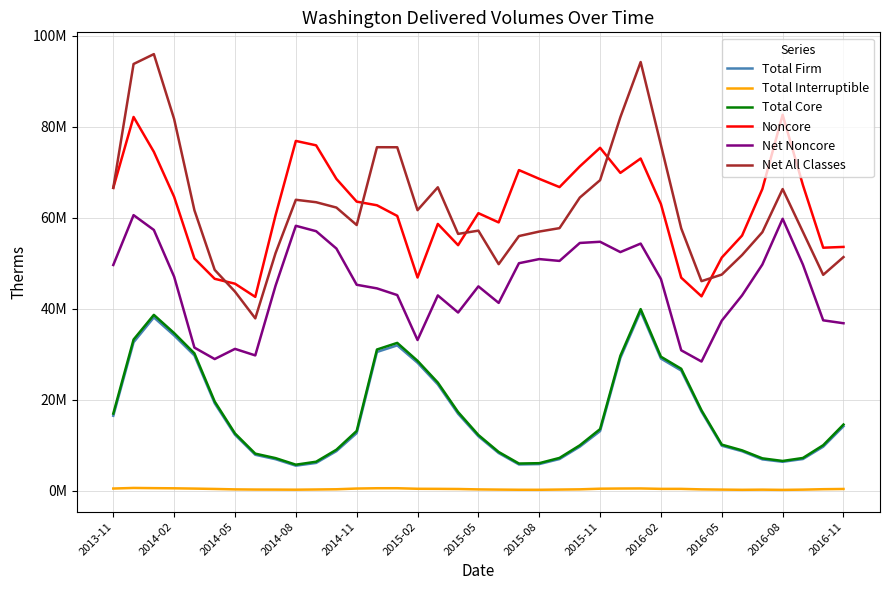

Which series has the largest total across all categories?

Net All Classes